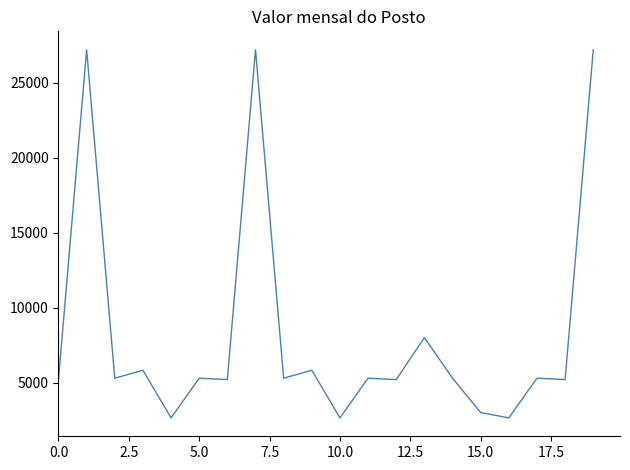

What is the difference between the maximum and minimum values?

24554.1